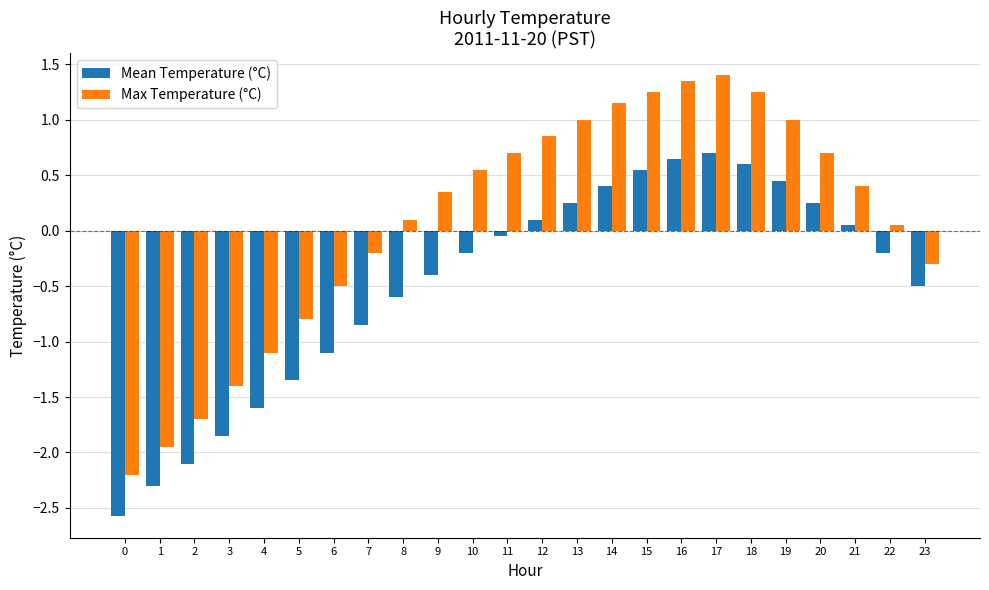

How many values in the Mean Temperature (°C) series exceed 0?

10